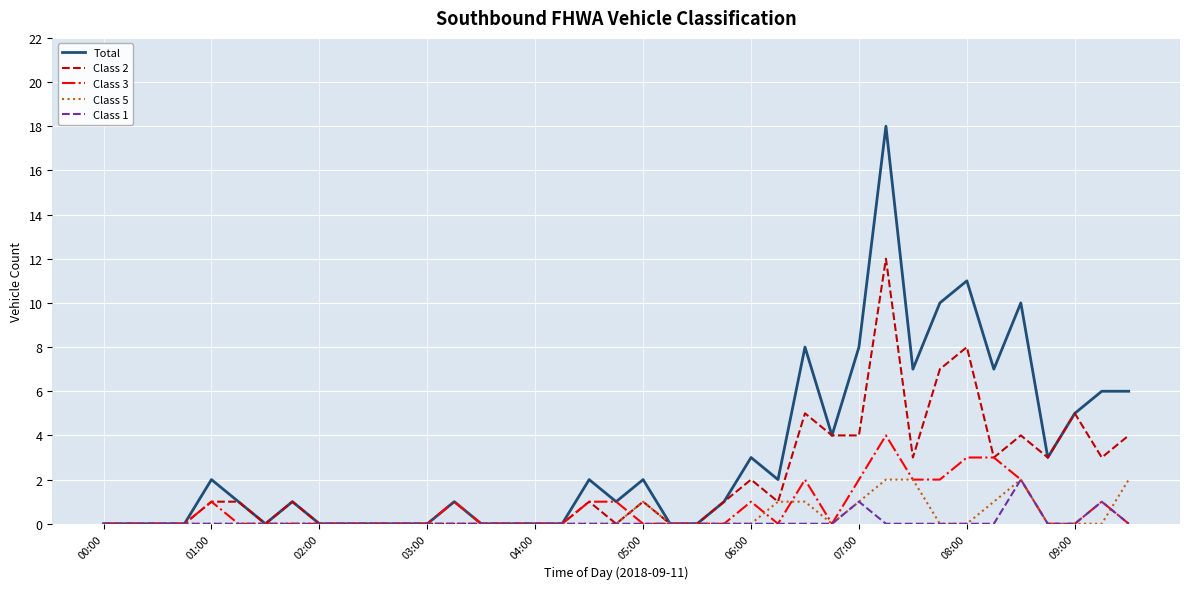

Which series has the widest spread of values?

Total